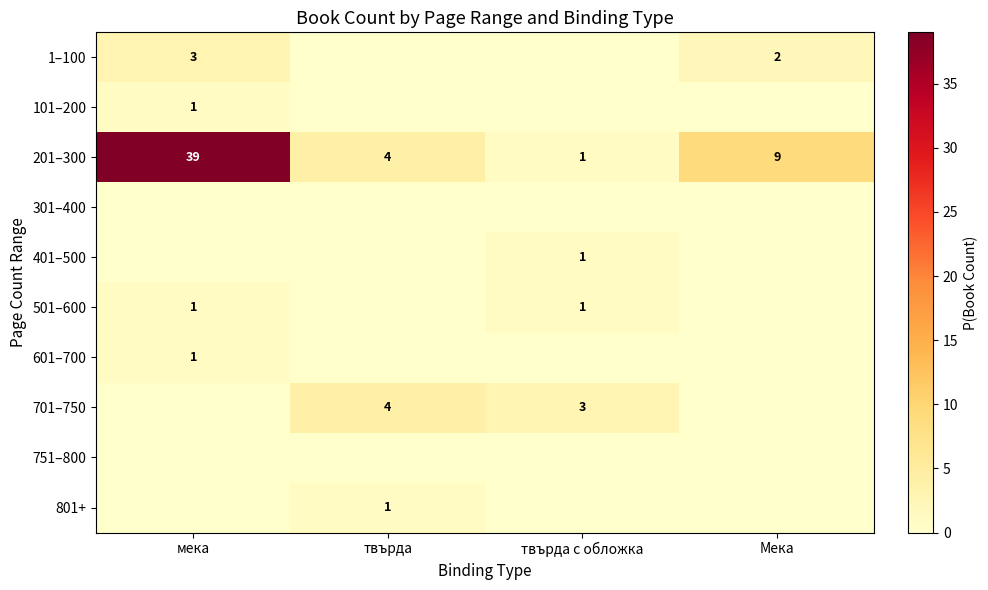

Which has a higher value, твърда or мека?

мека